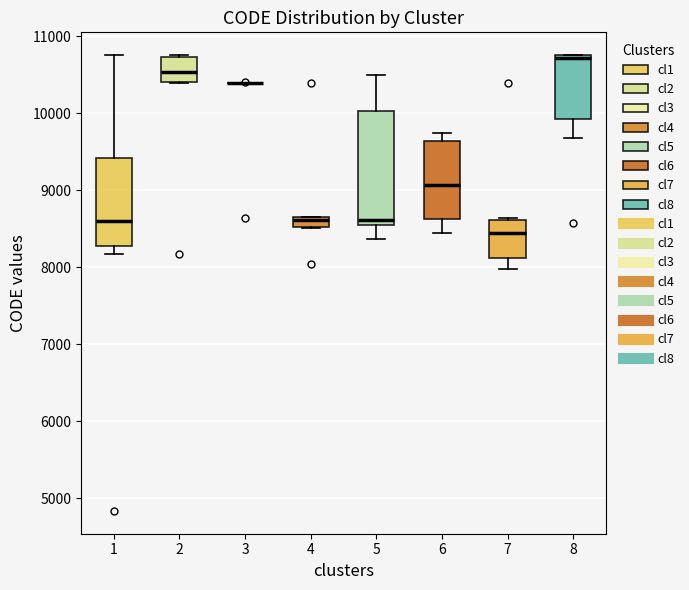

Comparing the boxes themselves (not the whiskers), which one is the tallest?

5